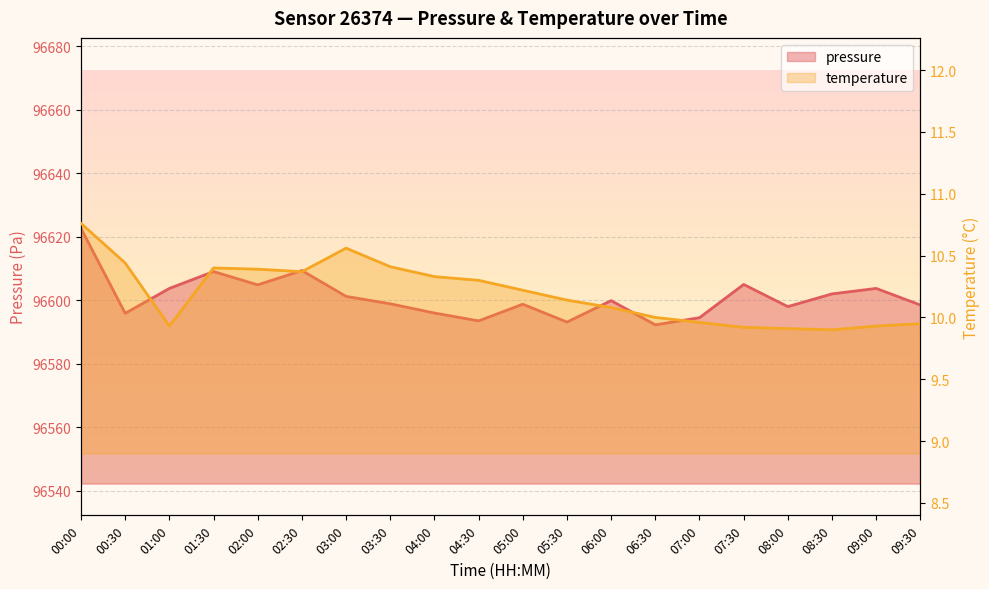

What is the lowest value of the temperature series?

9.9